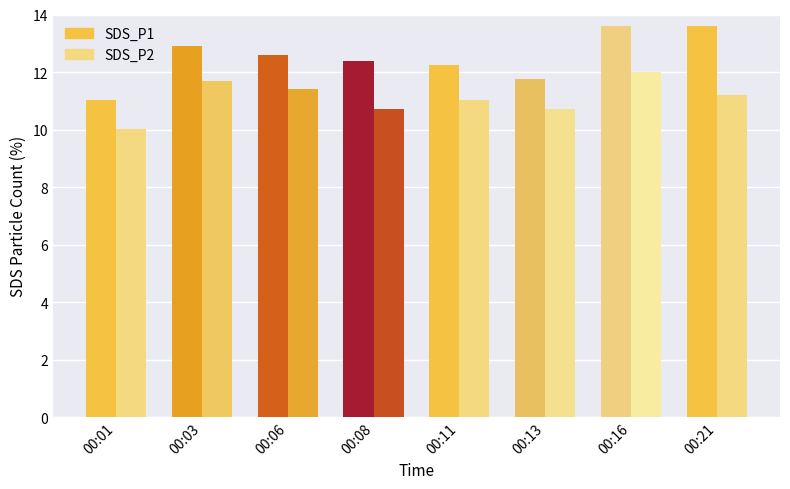

What is the value of the SDS_P1 bar at the 4th from the left?

12.4